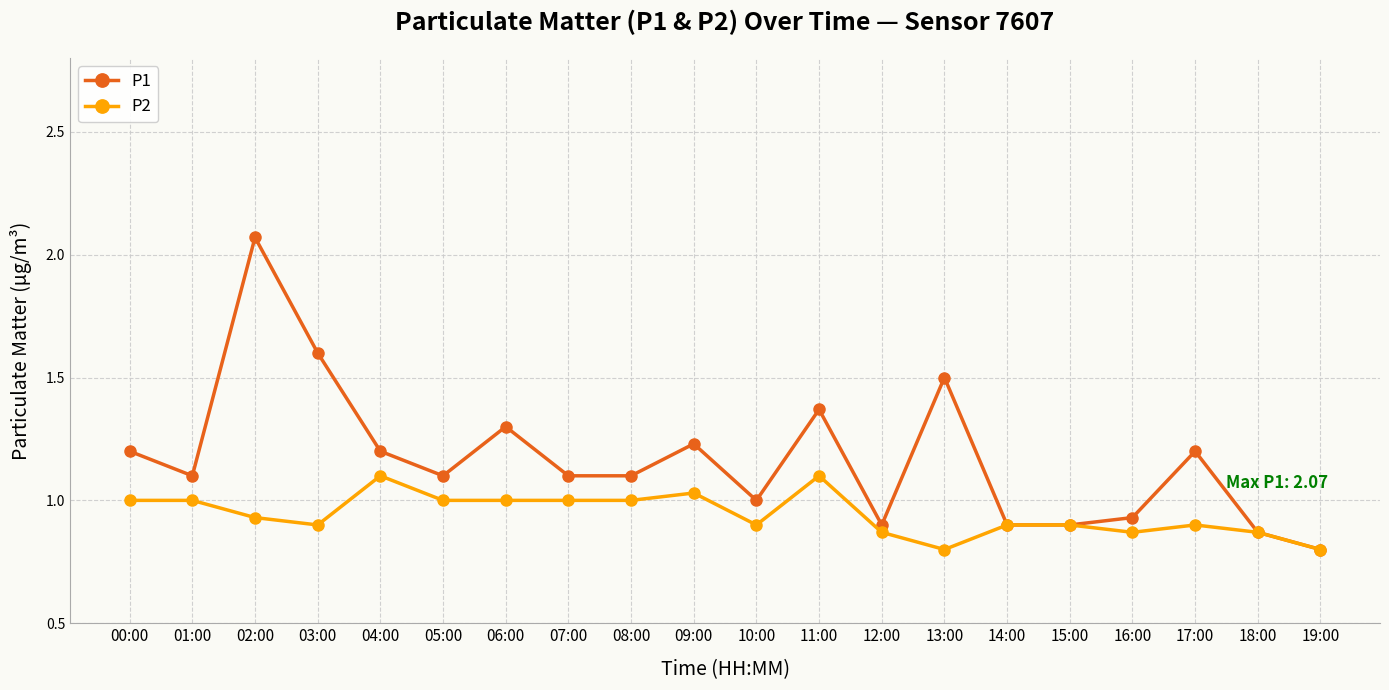

True or false: P1 has a value of 1.4 at 15:00.

False